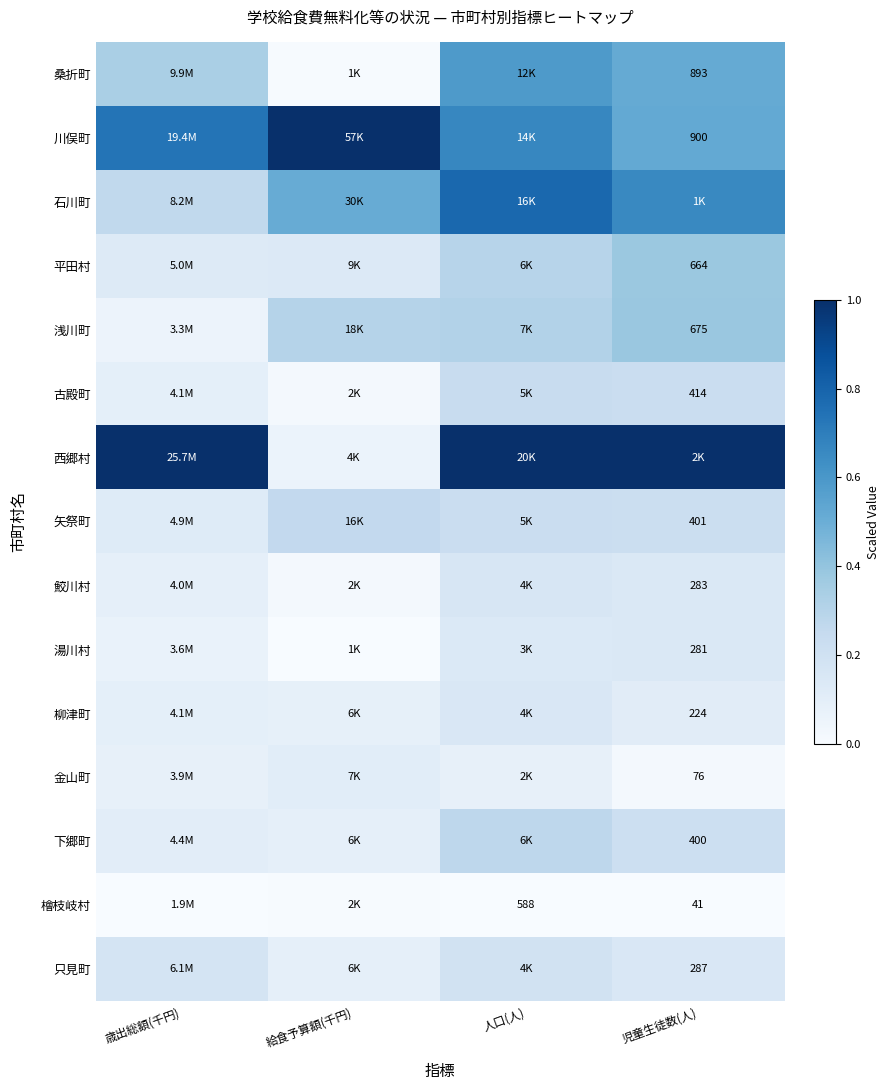

Is the value of 西郷村 at 人口(人) greater than the value of 只見町 at 人口(人)?

Yes